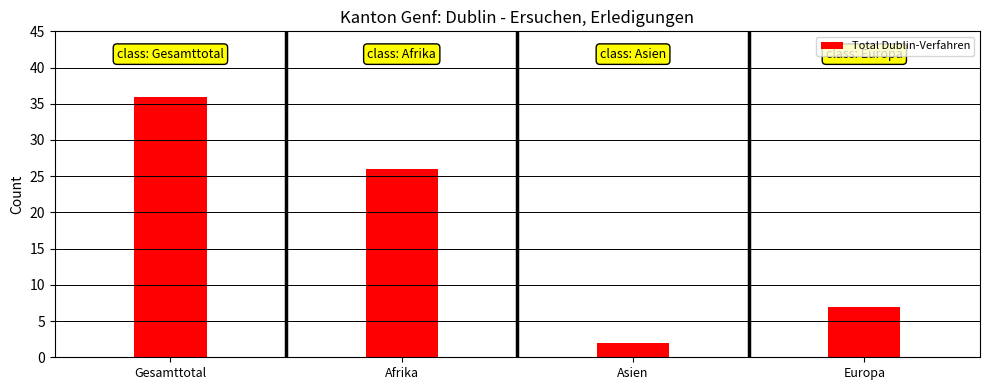

At which label does the data first exceed 26?

Gesamttotal